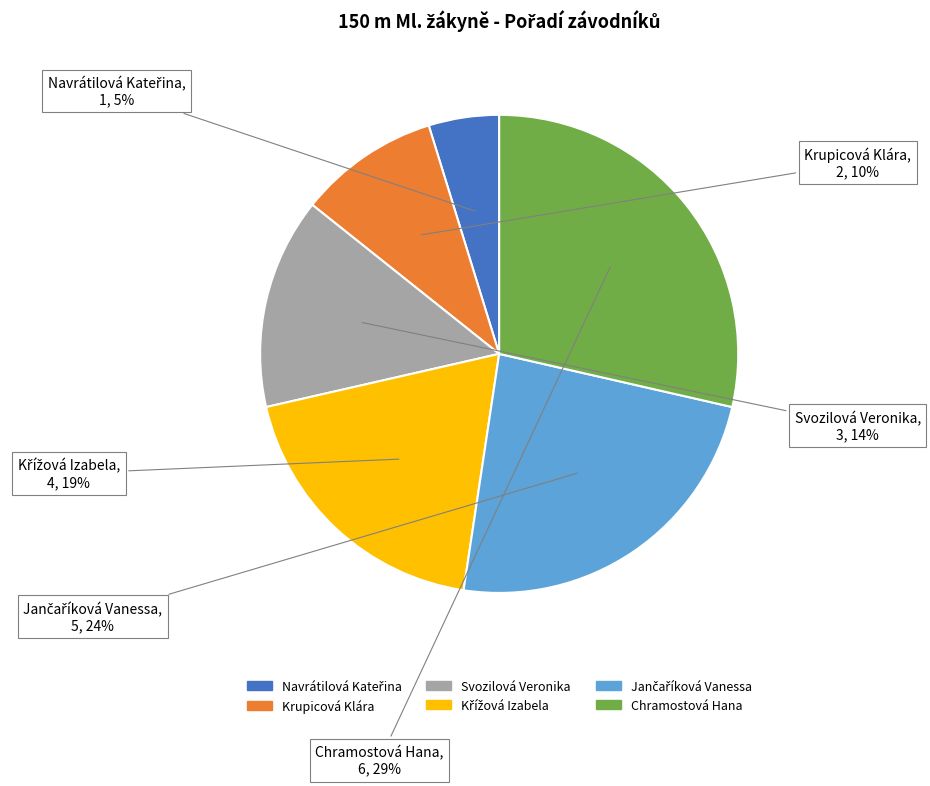

What is the ratio of the value at Krupicová Klára to the value at Chramostová Hana?

0.3